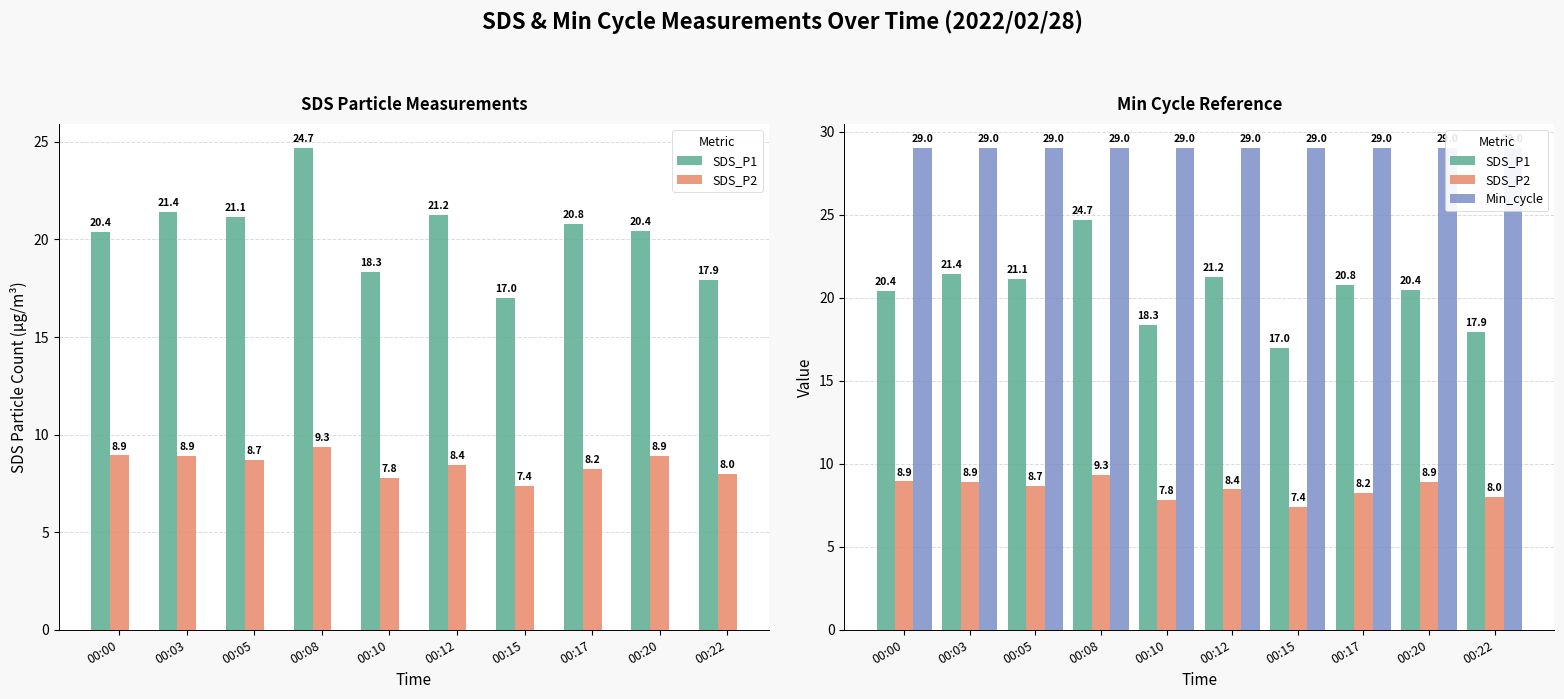

What is the sum of the SDS_P2 values at 00:10 and 00:12?

16.2